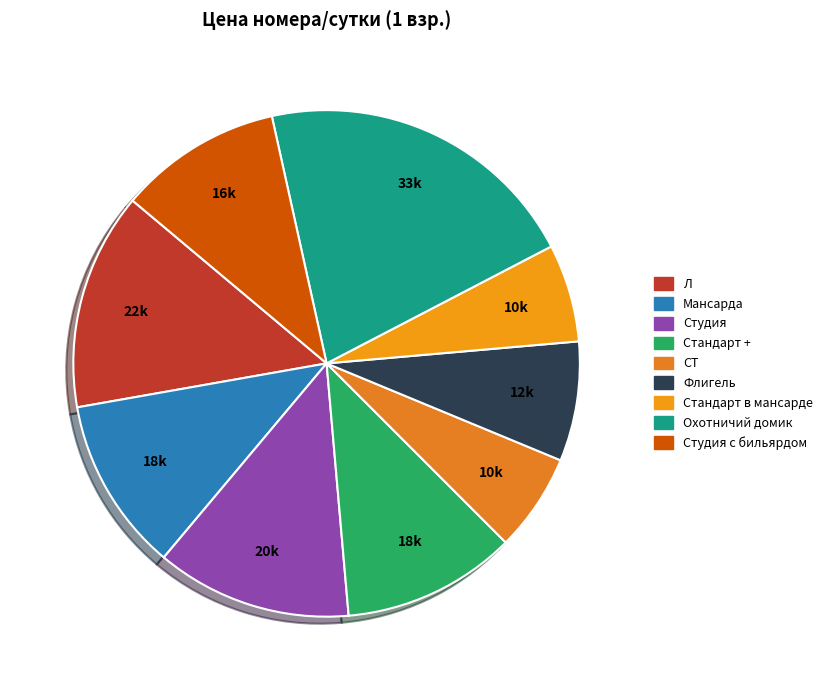

Does any single category account for the majority?

No